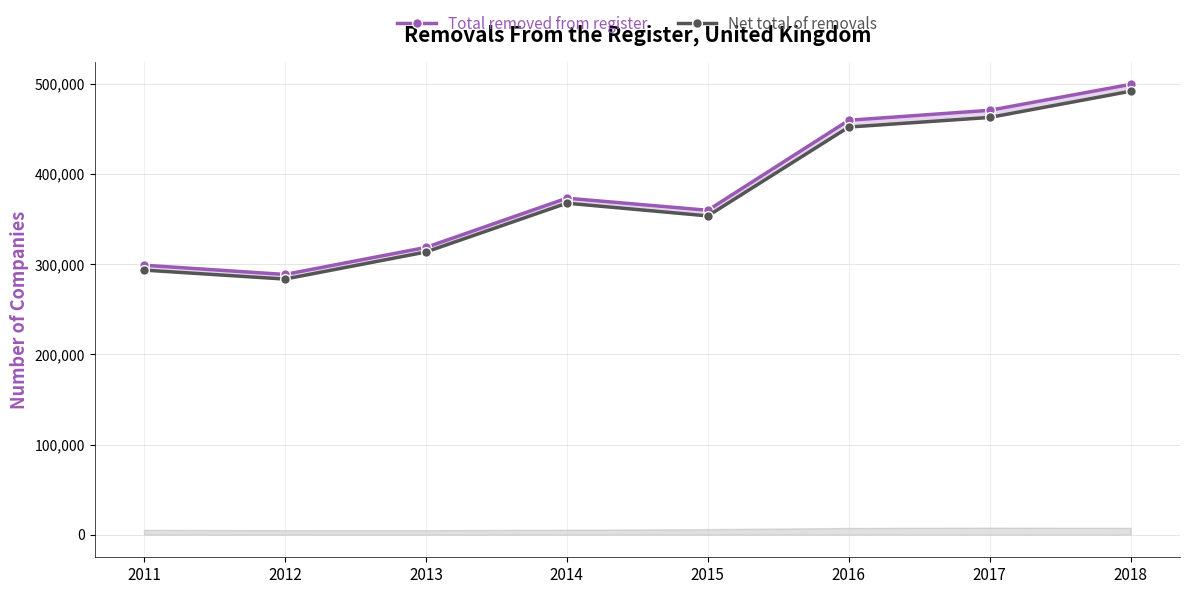

Rank the series by their maximum value, from highest to lowest.

Total removed from register, Net total of removals